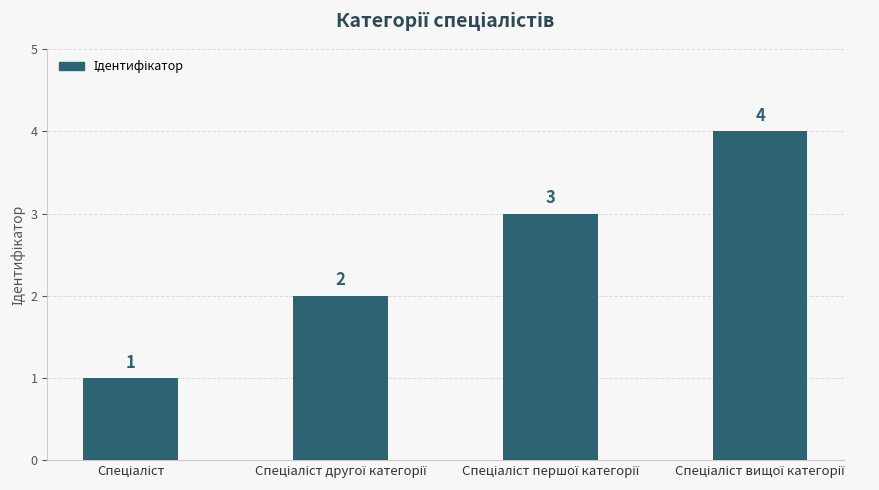

Reading right to left, what are all the values shown in this chart?

4	3	2	1